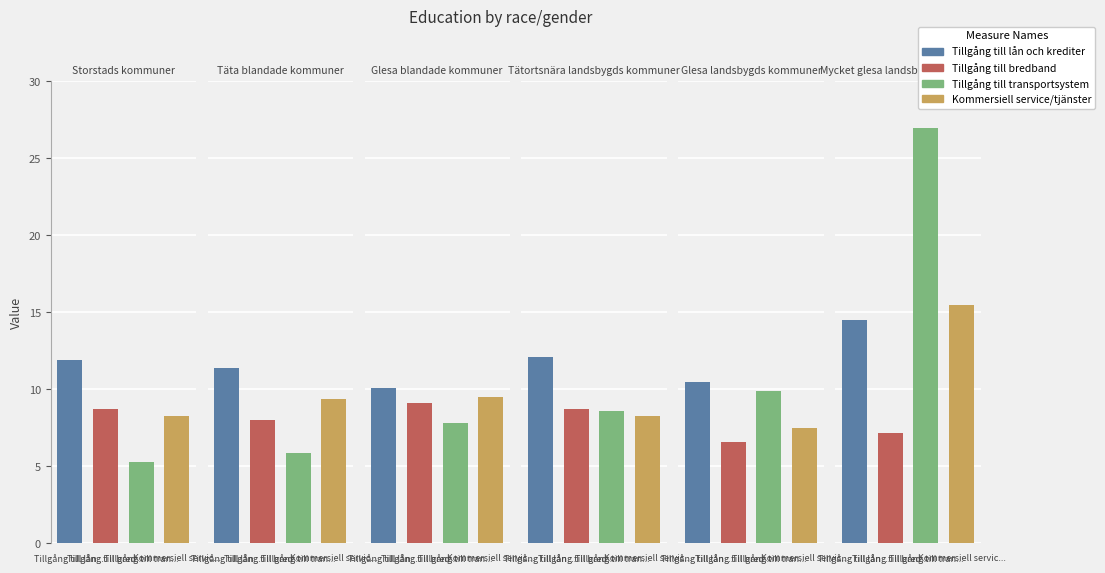

At Tätortsnära landsbygds kommuner, list the series in order from largest to smallest.

Tillgång till lån och krediter, Tillgång till bredband, Tillgång till transportsystem, Kommersiell service/tjänster